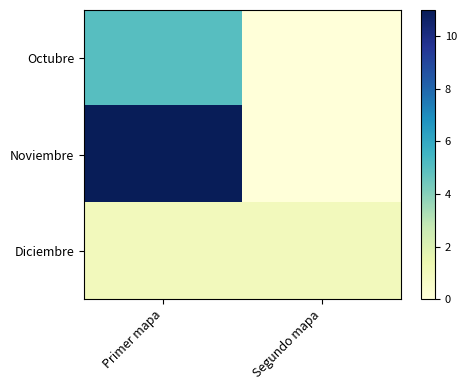

Reading left to right, what are all the values shown in this chart?

Octubre: Primer mapa=5	Segundo mapa=0
Noviembre: Primer mapa=11	Segundo mapa=0
Diciembre: Primer mapa=1	Segundo mapa=1